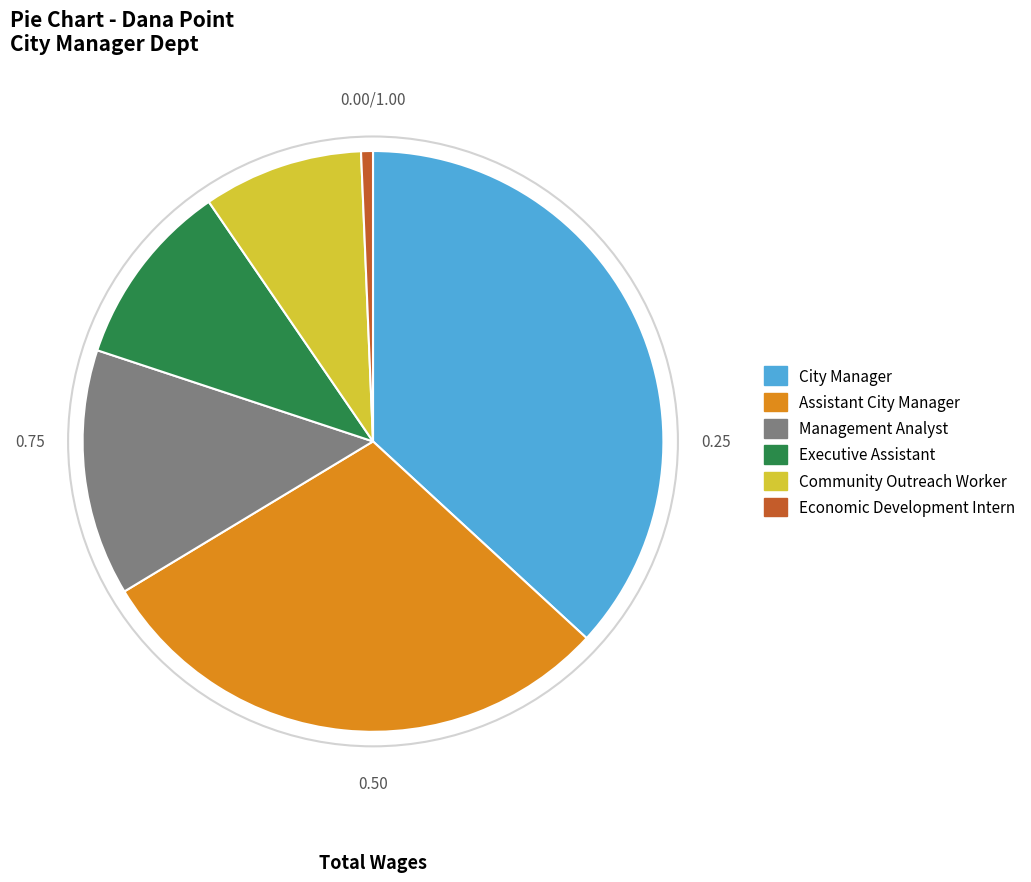

Between Executive Assistant and Economic Development Intern, which is larger?

Executive Assistant